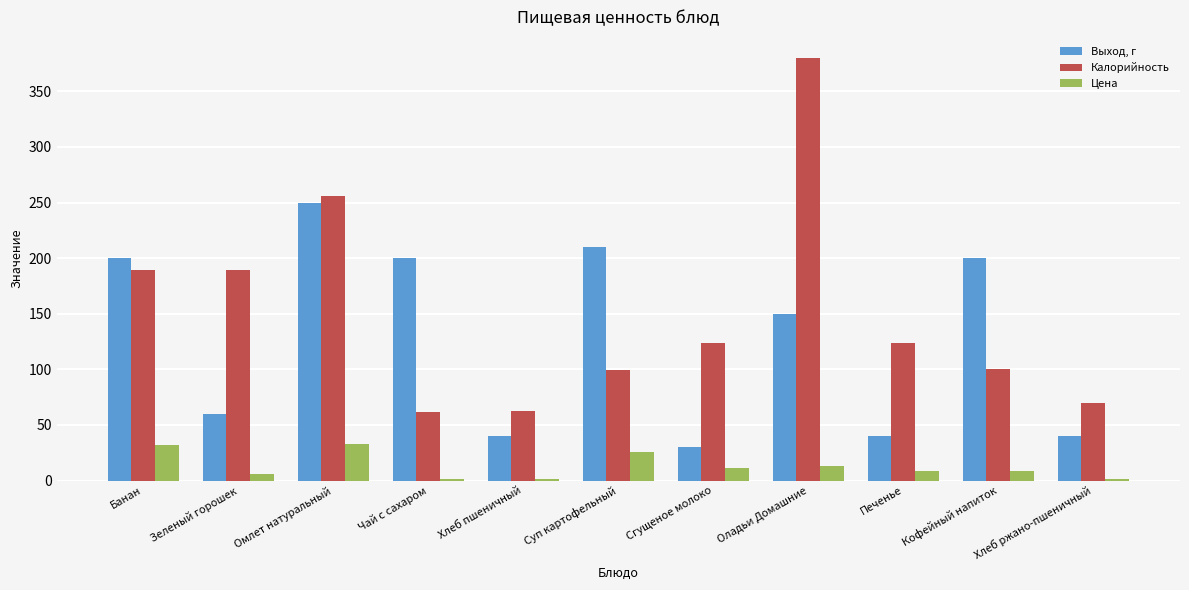

Which series has the largest range (max minus min)?

Калорийность